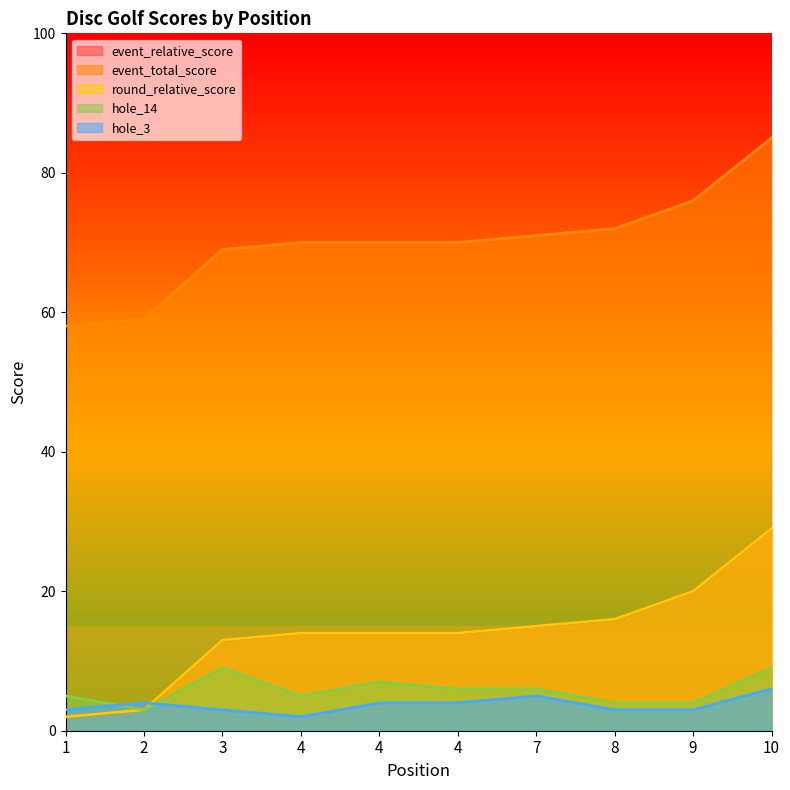

True or false: hole_14 and round_relative_score cross at least once.

False